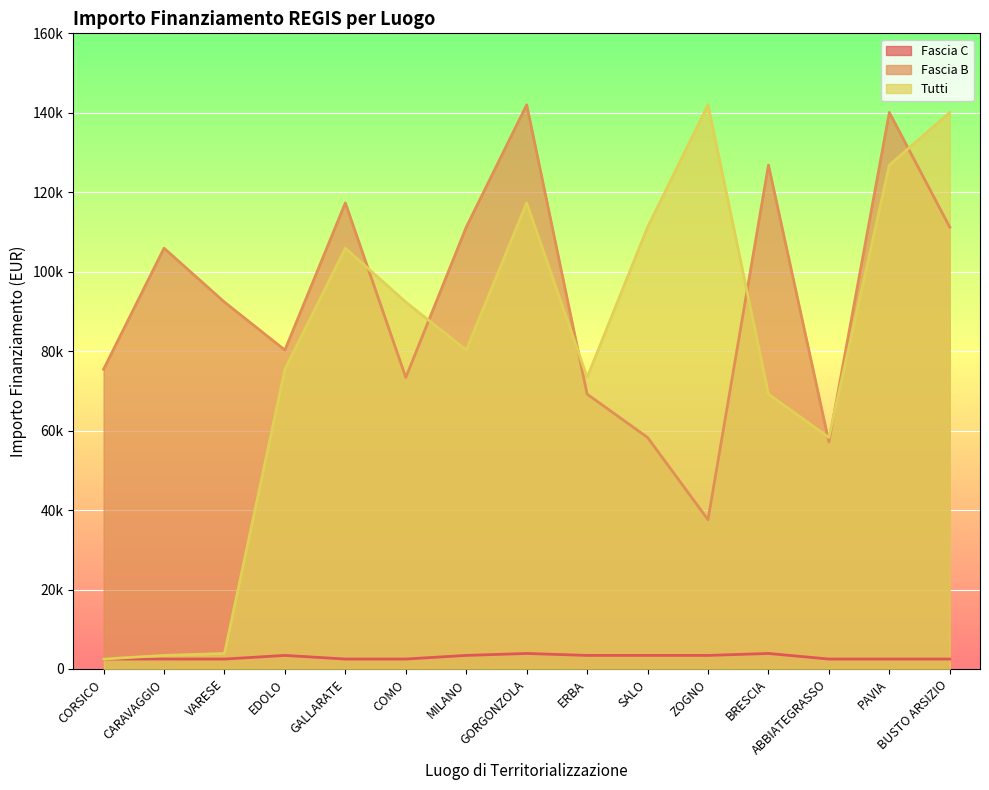

What are all the series names shown in the legend?

Fascia C, Fascia B, Tutti